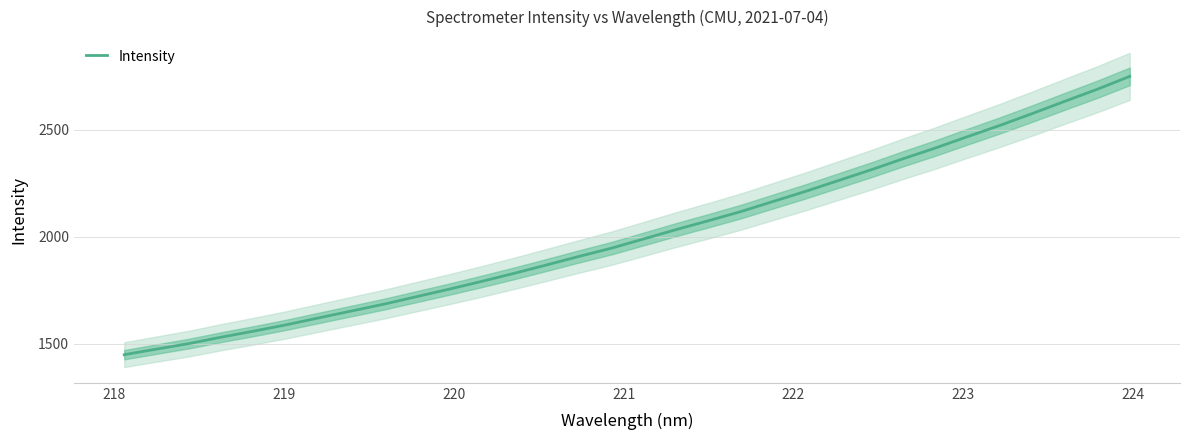

What is the highest value of the Intensity series?

2749.7